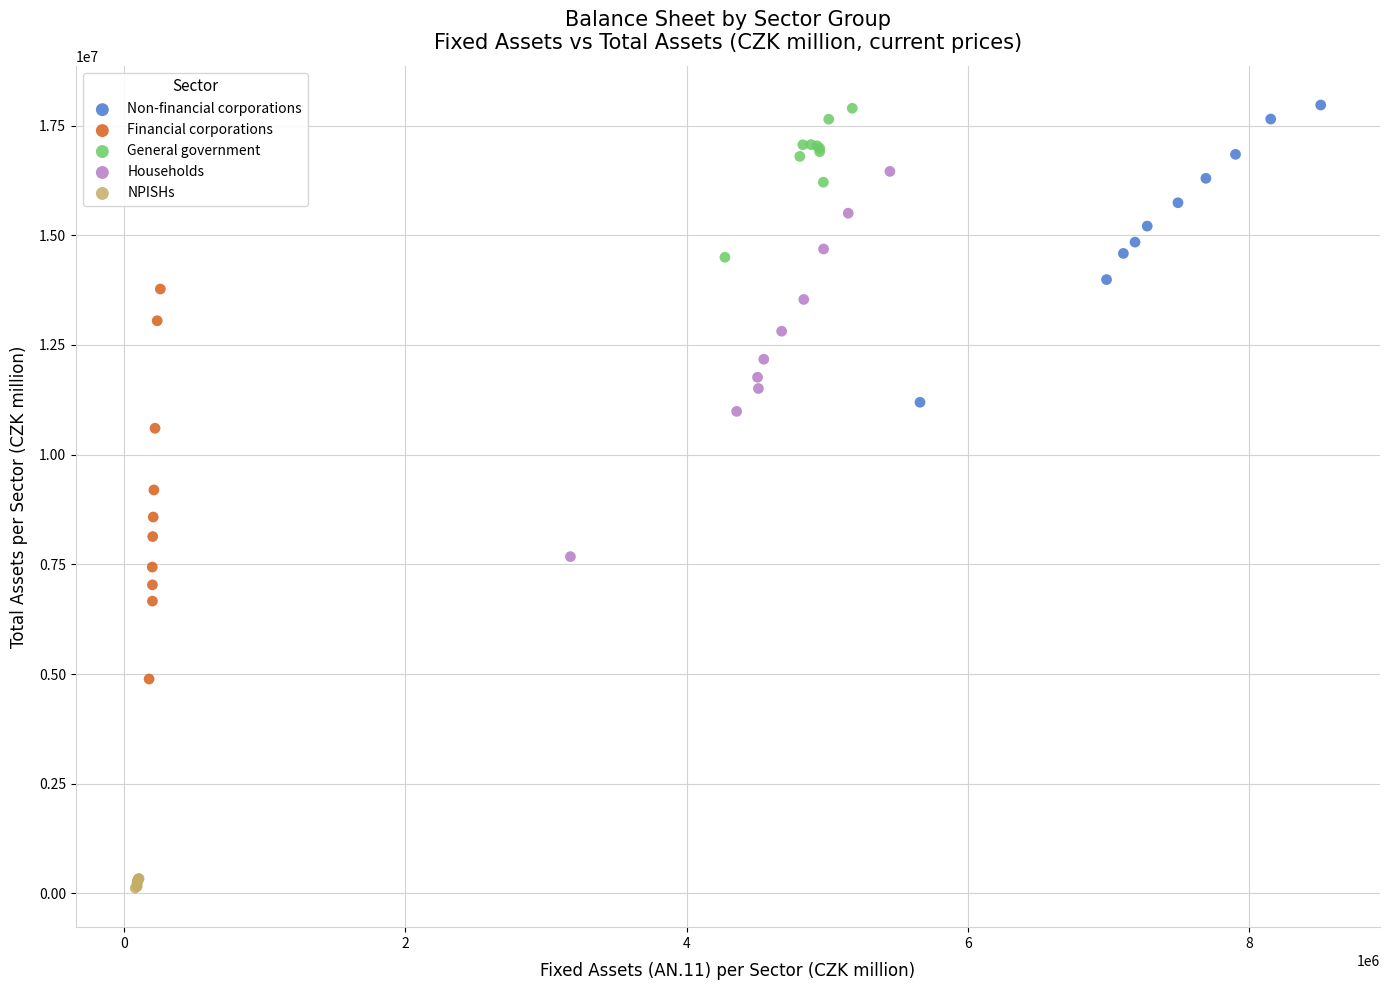

Which series has the widest spread of Y values?

Financial corporations